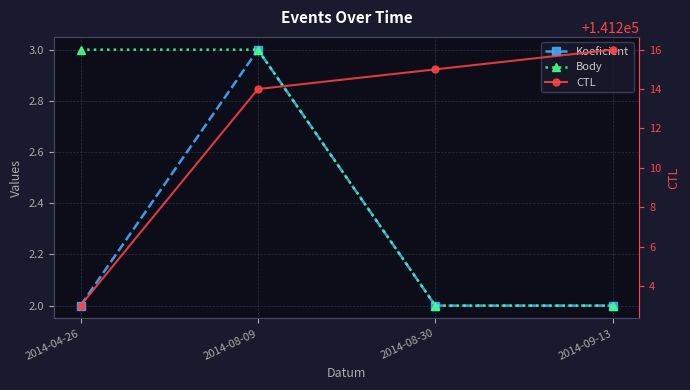

Which has a higher value, 2014-08-09 or 2014-04-26?

2014-08-09